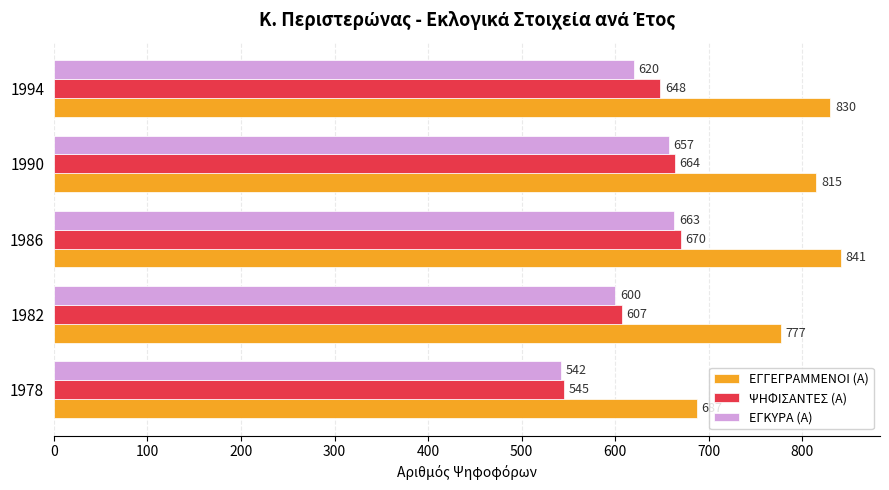

At how many categories does at least one series exceed 733?

4